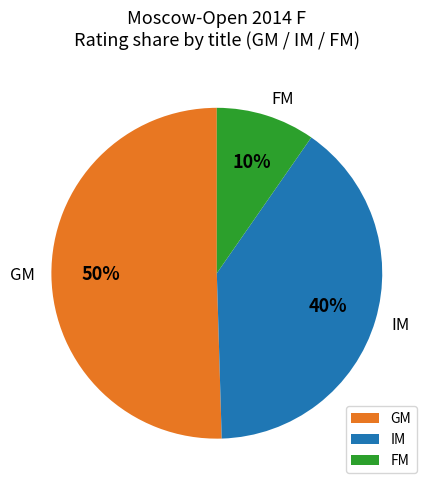

Between GM and IM, which is larger?

GM